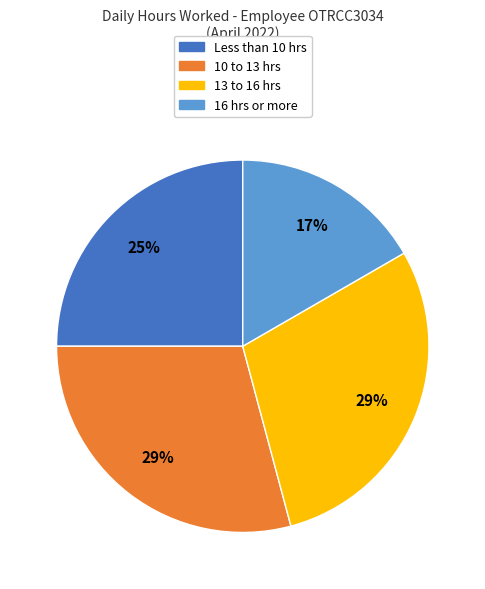

Does any single category account for the majority?

No